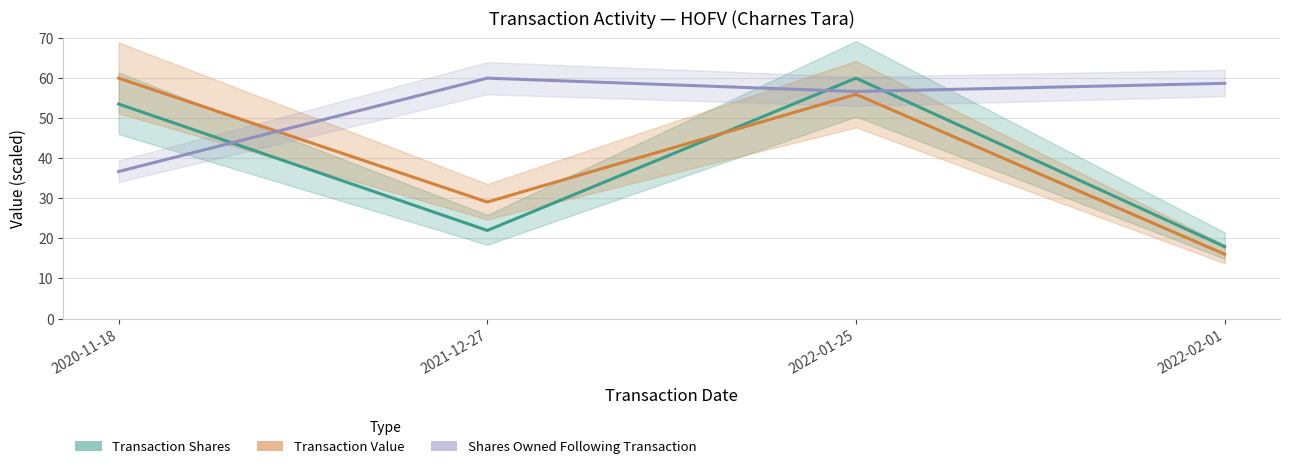

List the labels in order of sharesOwnedFollowingTransaction value, largest first.

2021-12-27, 2022-02-01, 2022-01-25, 2020-11-18